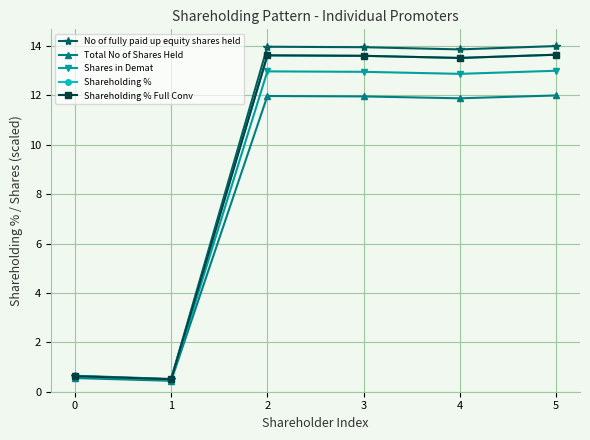

What is the difference between the Total No of Shares Held values at 0 and 1?

0.1